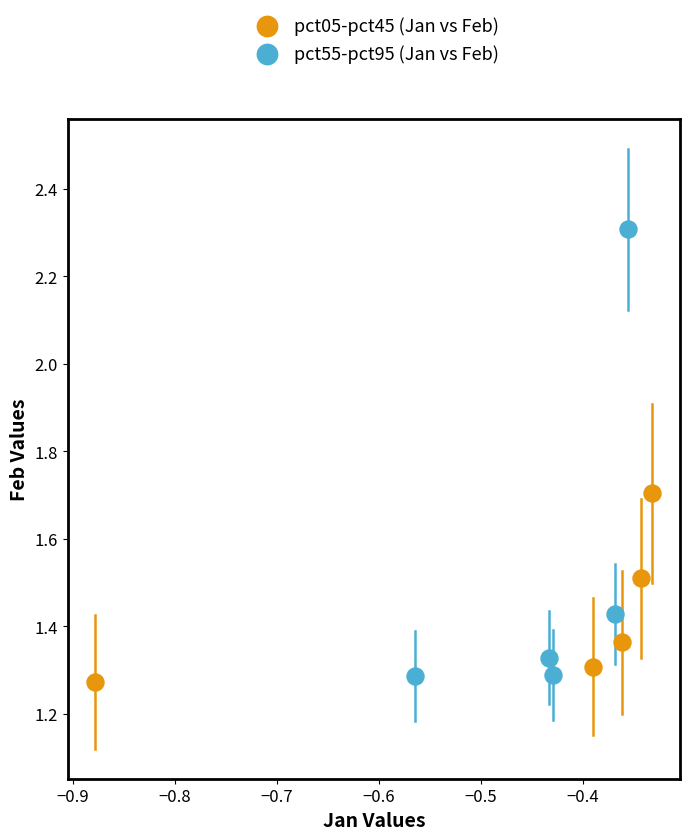

What are all the series names shown in the legend?

pct05-pct45 (Jan vs Feb), pct55-pct95 (Jan vs Feb)